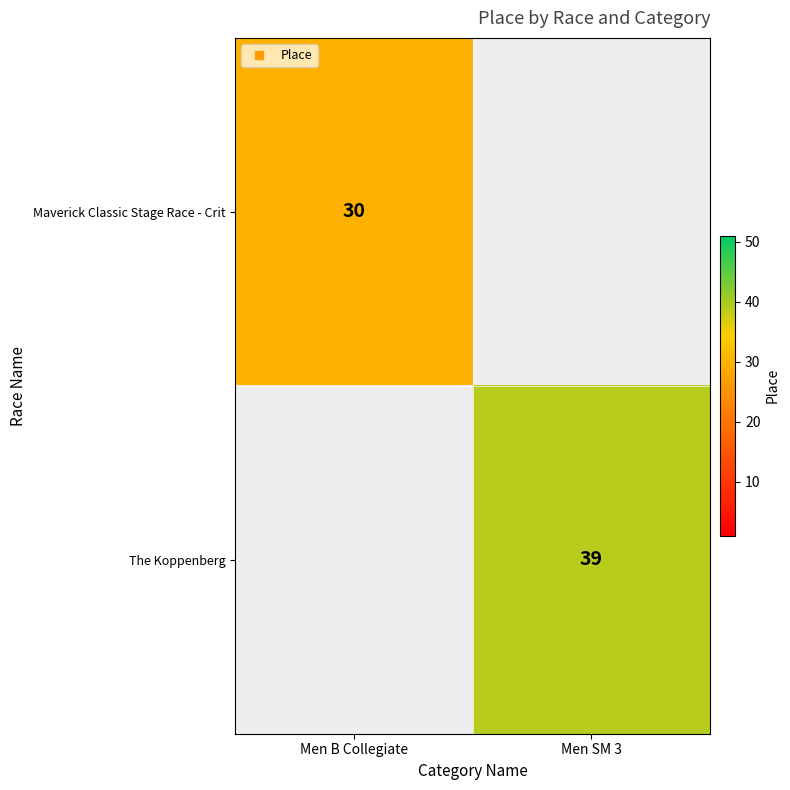

List the labels in order of The Koppenberg value, smallest first.

Men B Collegiate, Men SM 3